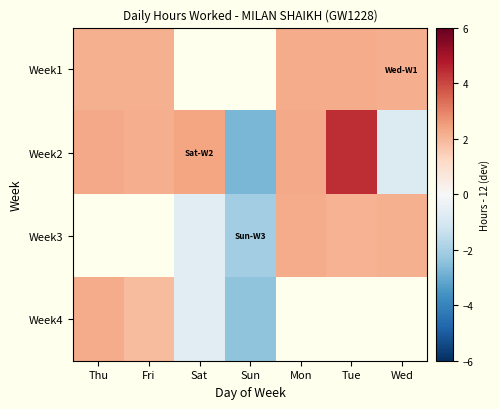

How many negative values does the Week3 series have?

2